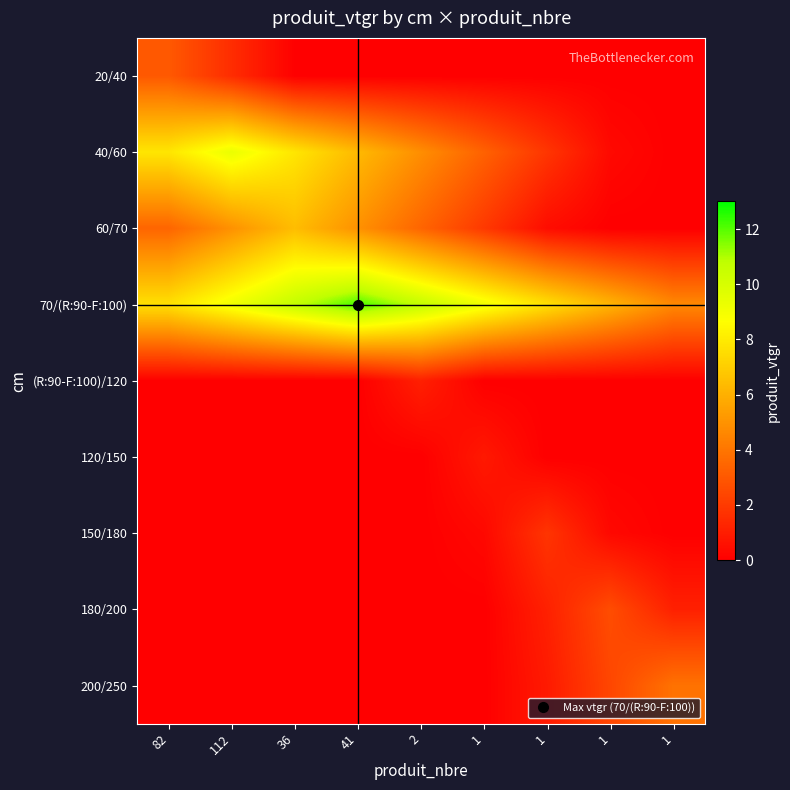

Which category has the lowest value across all series?

41